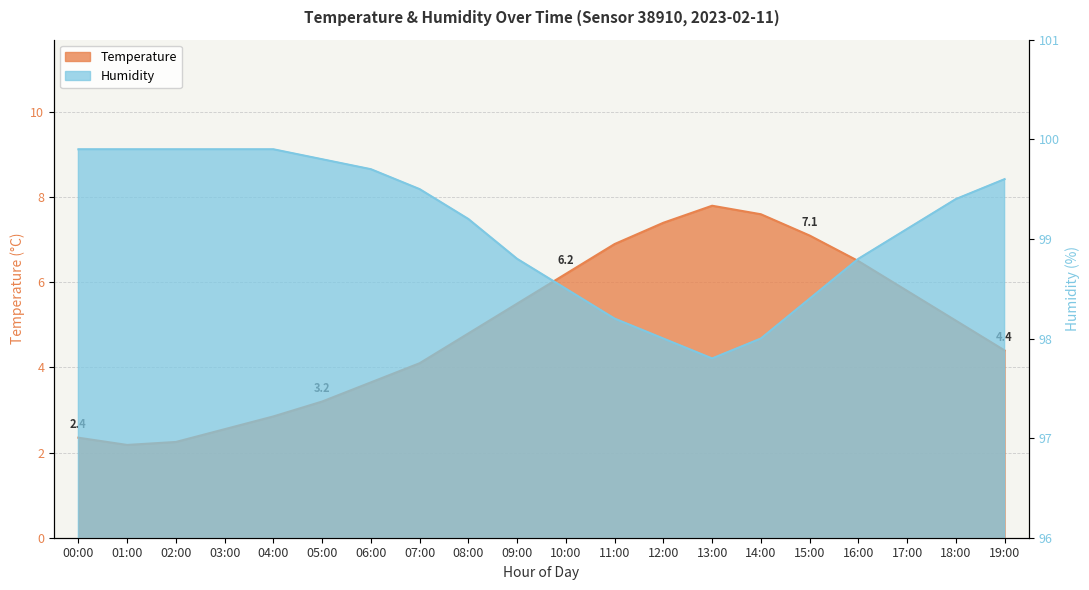

Does the chart have visible grid lines?

Yes